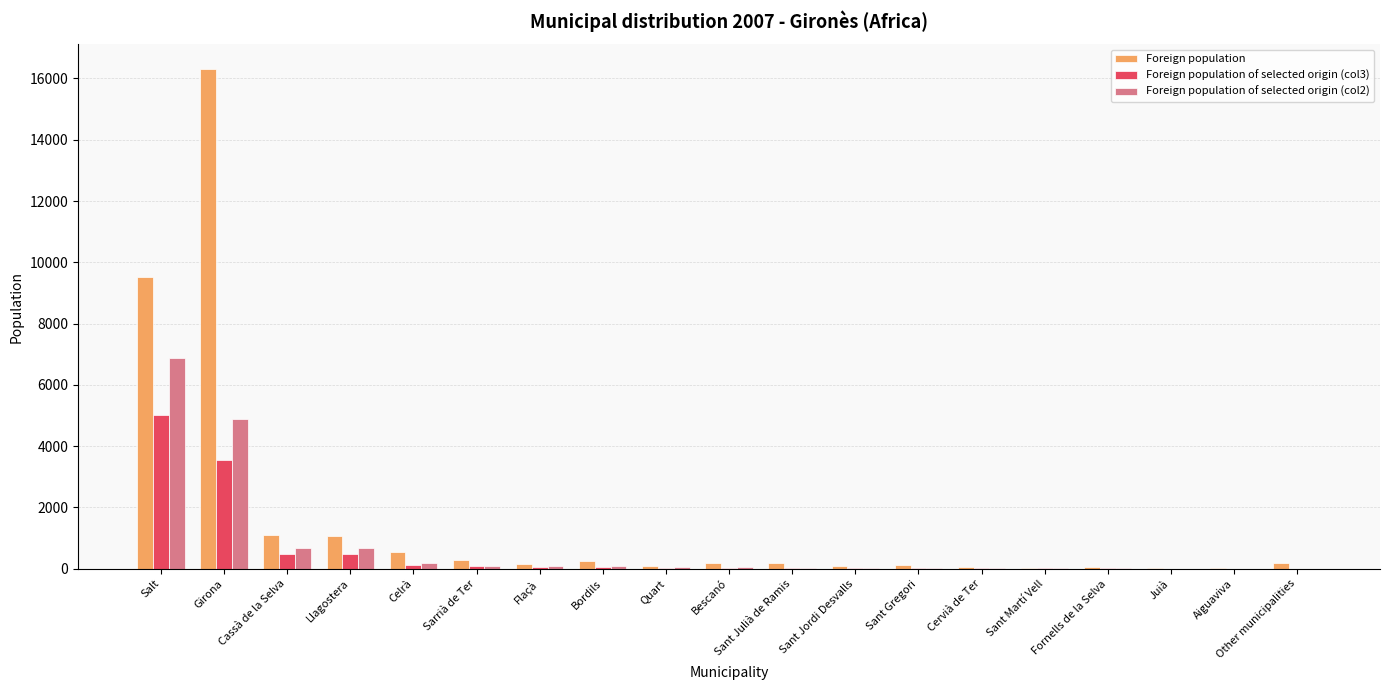

True or false: Foreign population of selected origin (col3) has a value of 2934 at Salt.

False